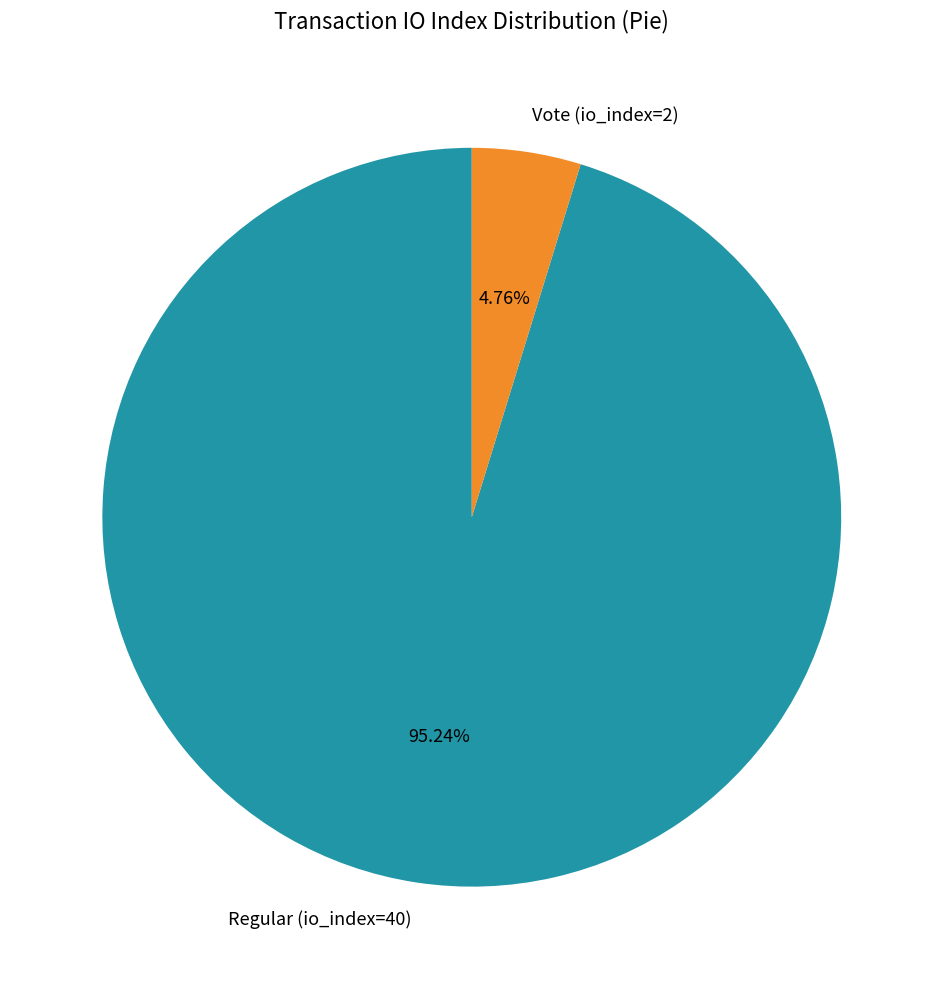

Which slice is the largest?

Regular (io_index=40)